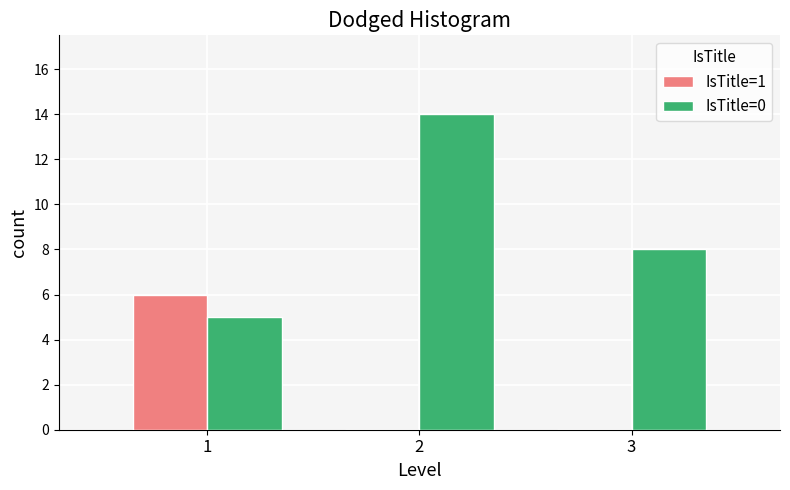

Reading left to right, list all the values displayed in this chart.

IsTitle=1: 6	0	0
IsTitle=0: 5	14	8